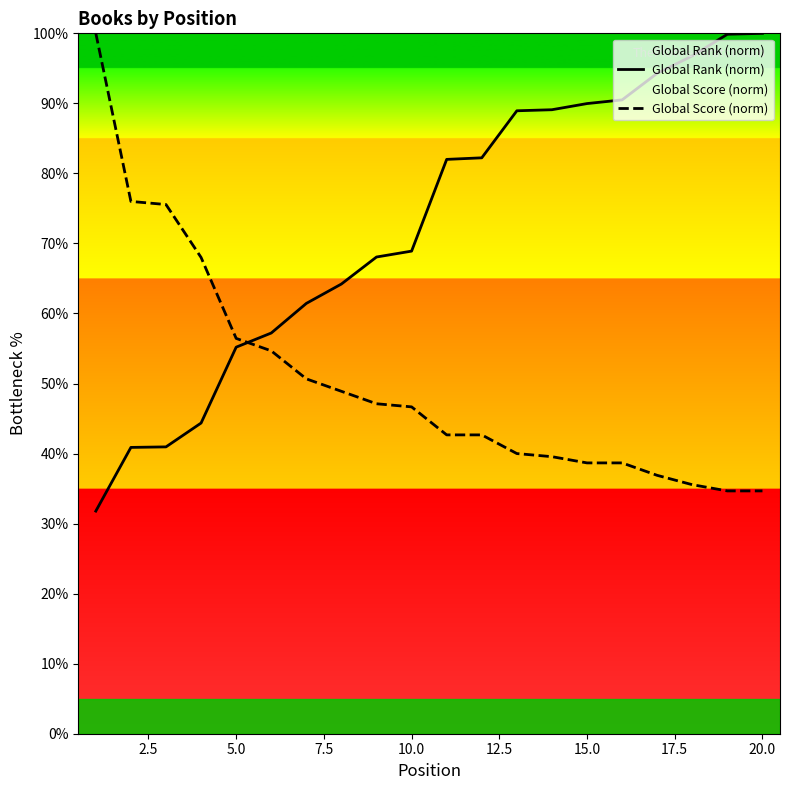

Which series ends up on top after the final intersection of Global Score (norm) and Global Rank (norm)?

Global Rank (norm)